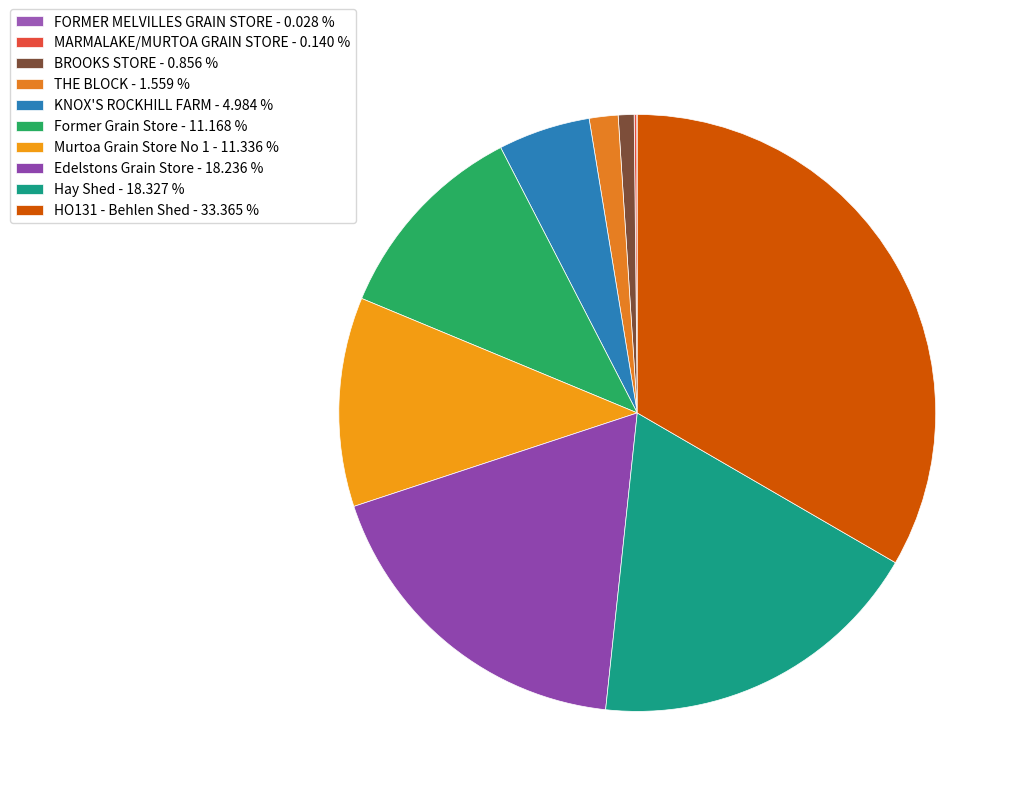

To the nearest percent, what is the combined percentage of Former Grain Store and KNOX'S ROCKHILL FARM?

16%